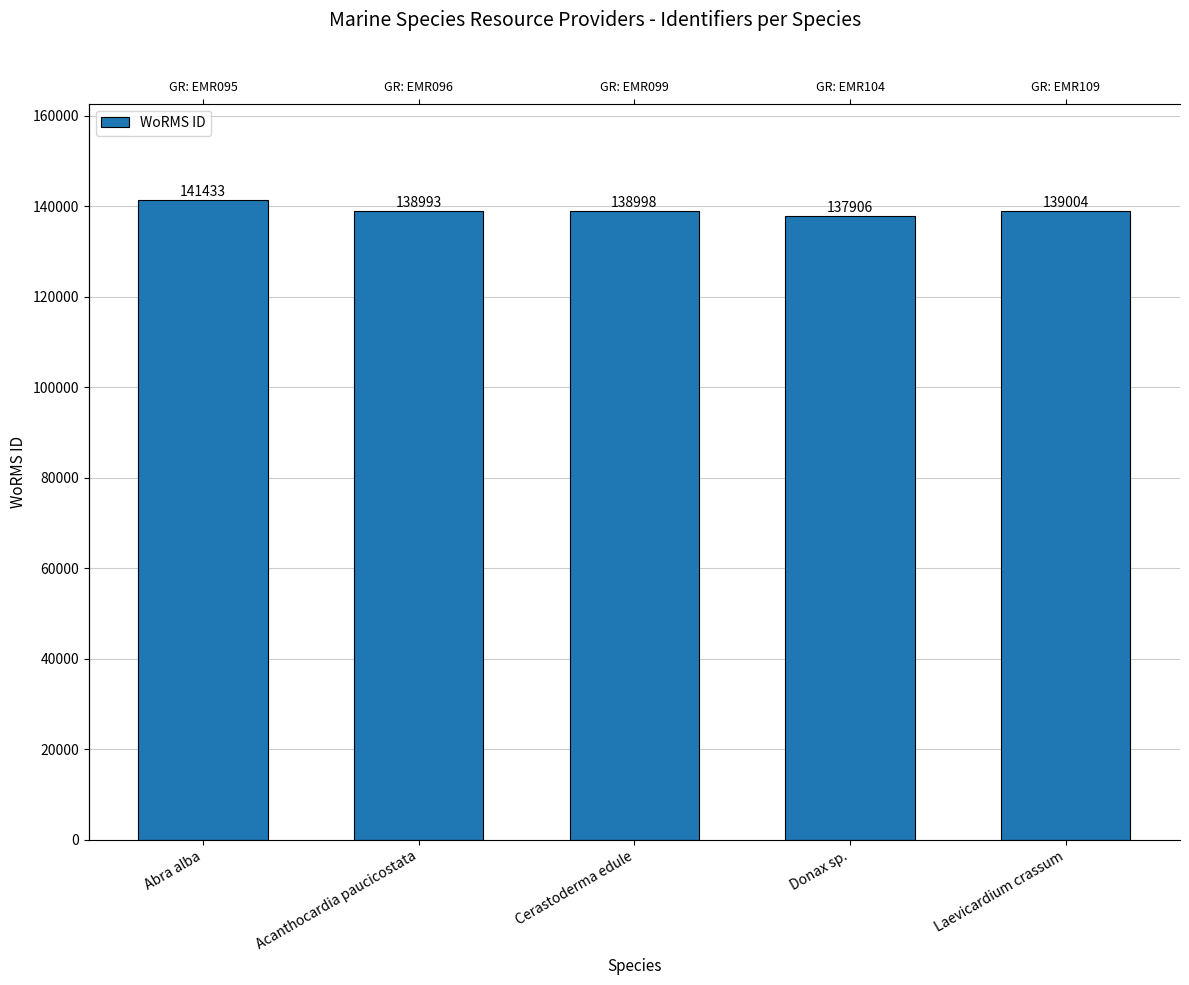

What is the value of the 3rd bar from the left?

138998